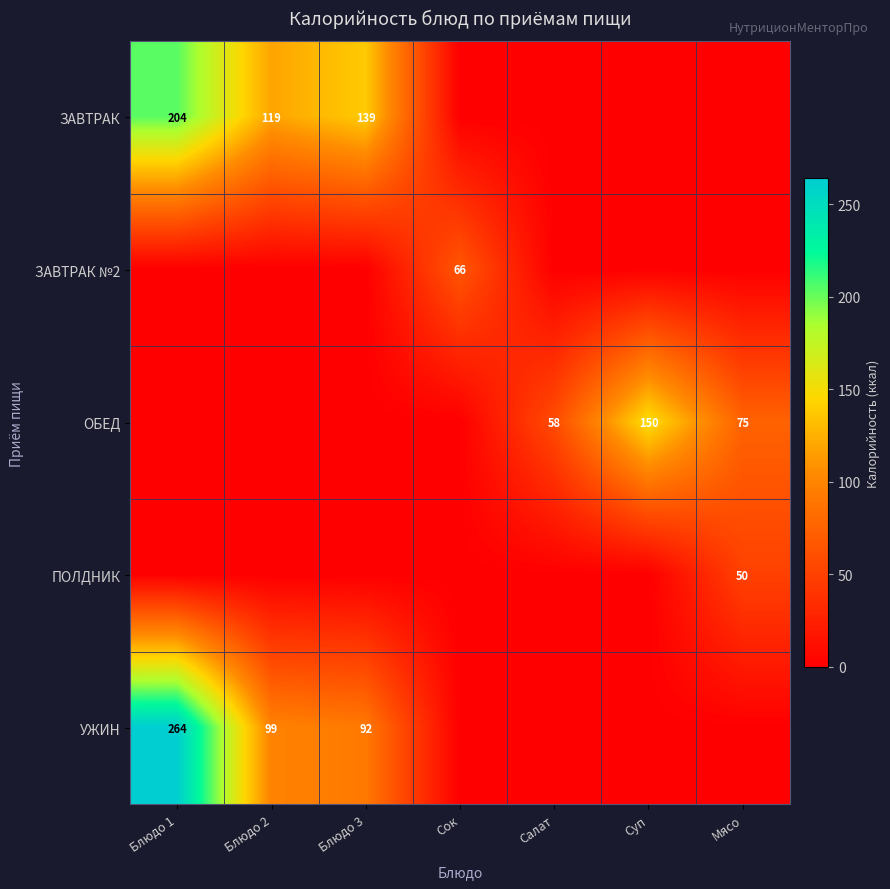

Is it true that УЖИН equals 151 at Блюдо 1?

False